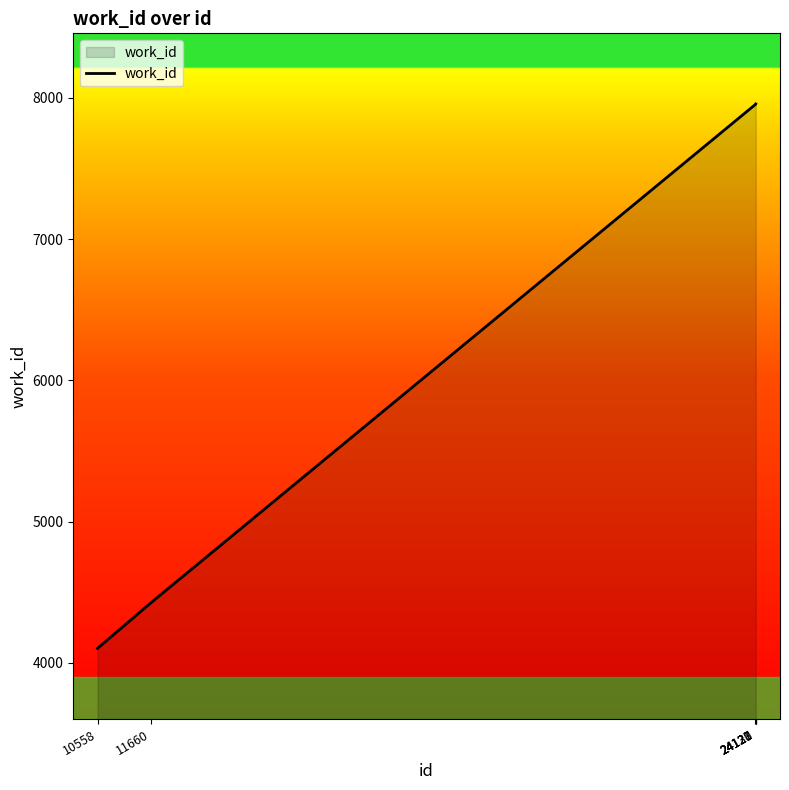

What is the sum of the values at 10558 and 24130?

12059